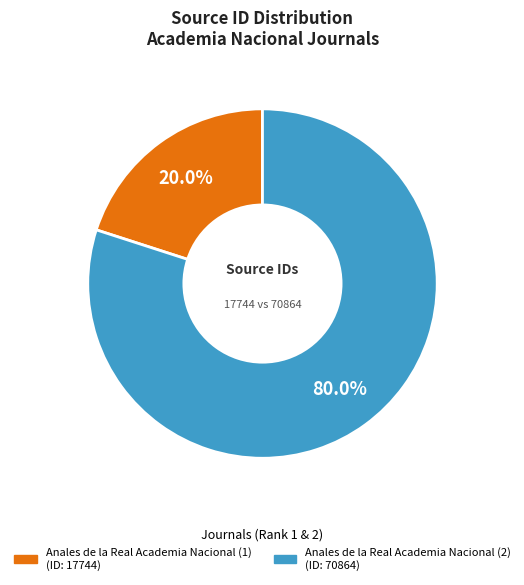

To the nearest percent, what is the combined percentage of Anales de la Real Academia Nacional (1) and Anales de la Real Academia Nacional (2)?

100%